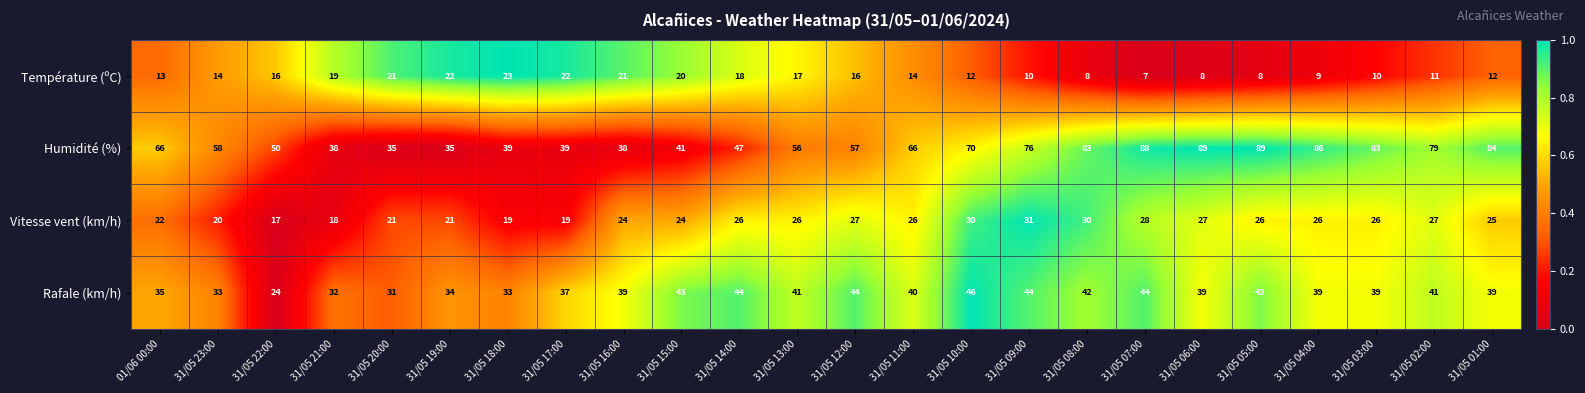

What is the spread (max minus min) of values at 31/05 13:00?

39